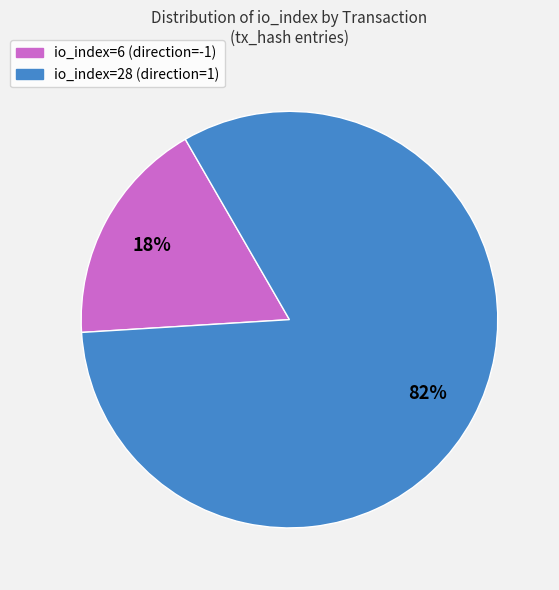

Between io_index=28 (direction=1) and io_index=6 (direction=-1), which is larger?

io_index=28 (direction=1)